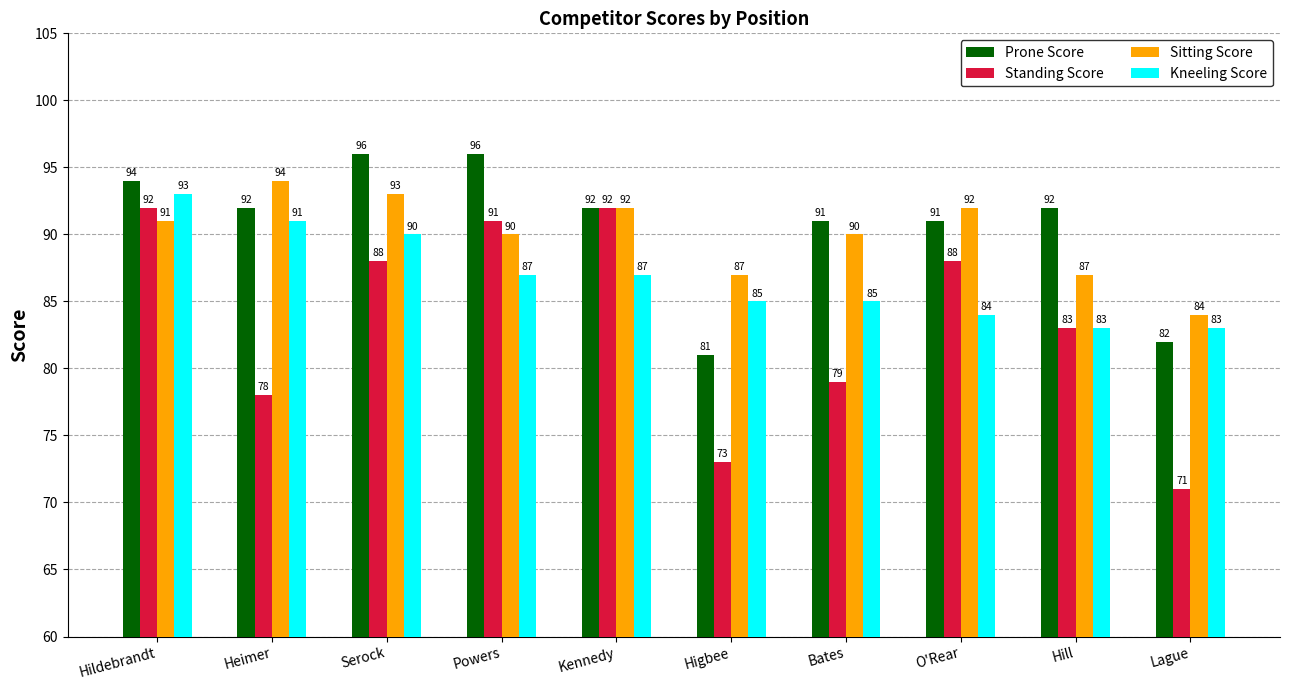

List the series in order of their peak value, highest first.

Prone Score, Sitting Score, Kneeling Score, Standing Score